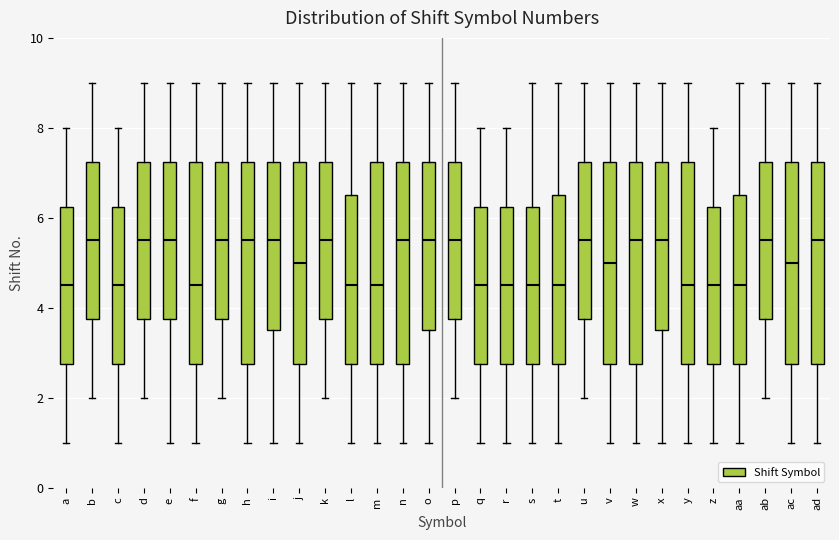

Reading left to right, read every box against the y-axis: the position of its median line, the range the box covers, and the ends of its whiskers. The values are not printed on the chart, so give them approximately, as read against the axis.

a: median 4.6, box 2.8 to 6.2, whiskers 1.0 to 8.0
b: median 5.6, box 3.8 to 7.2, whiskers 2.0 to 9.0
c: median 4.6, box 2.8 to 6.2, whiskers 1.0 to 8.0
d: median 5.6, box 3.8 to 7.2, whiskers 2.0 to 9.0
e: median 5.6, box 3.8 to 7.2, whiskers 1.0 to 9.0
f: median 4.6, box 2.8 to 7.2, whiskers 1.0 to 9.0
g: median 5.6, box 3.8 to 7.2, whiskers 2.0 to 9.0
h: median 5.6, box 2.8 to 7.2, whiskers 1.0 to 9.0
i: median 5.6, box 3.6 to 7.2, whiskers 1.0 to 9.0
j: median 5.0, box 2.8 to 7.2, whiskers 1.0 to 9.0
k: median 5.6, box 3.8 to 7.2, whiskers 2.0 to 9.0
l: median 4.6, box 2.8 to 6.6, whiskers 1.0 to 9.0
m: median 4.6, box 2.8 to 7.2, whiskers 1.0 to 9.0
n: median 5.6, box 2.8 to 7.2, whiskers 1.0 to 9.0
o: median 5.6, box 3.6 to 7.2, whiskers 1.0 to 9.0
p: median 5.6, box 3.8 to 7.2, whiskers 2.0 to 9.0
q: median 4.6, box 2.8 to 6.2, whiskers 1.0 to 8.0
r: median 4.6, box 2.8 to 6.2, whiskers 1.0 to 8.0
s: median 4.6, box 2.8 to 6.2, whiskers 1.0 to 9.0
t: median 4.6, box 2.8 to 6.6, whiskers 1.0 to 9.0
u: median 5.6, box 3.8 to 7.2, whiskers 2.0 to 9.0
v: median 5.0, box 2.8 to 7.2, whiskers 1.0 to 9.0
w: median 5.6, box 2.8 to 7.2, whiskers 1.0 to 9.0
x: median 5.6, box 3.6 to 7.2, whiskers 1.0 to 9.0
y: median 4.6, box 2.8 to 7.2, whiskers 1.0 to 9.0
z: median 4.6, box 2.8 to 6.2, whiskers 1.0 to 8.0
aa: median 4.6, box 2.8 to 6.6, whiskers 1.0 to 9.0
ab: median 5.6, box 3.8 to 7.2, whiskers 2.0 to 9.0
ac: median 5.0, box 2.8 to 7.2, whiskers 1.0 to 9.0
ad: median 5.6, box 2.8 to 7.2, whiskers 1.0 to 9.0